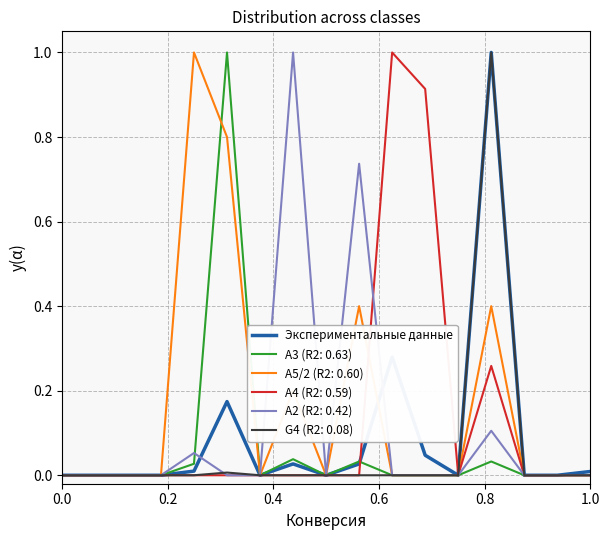

What is the greatest value displayed?

1.0